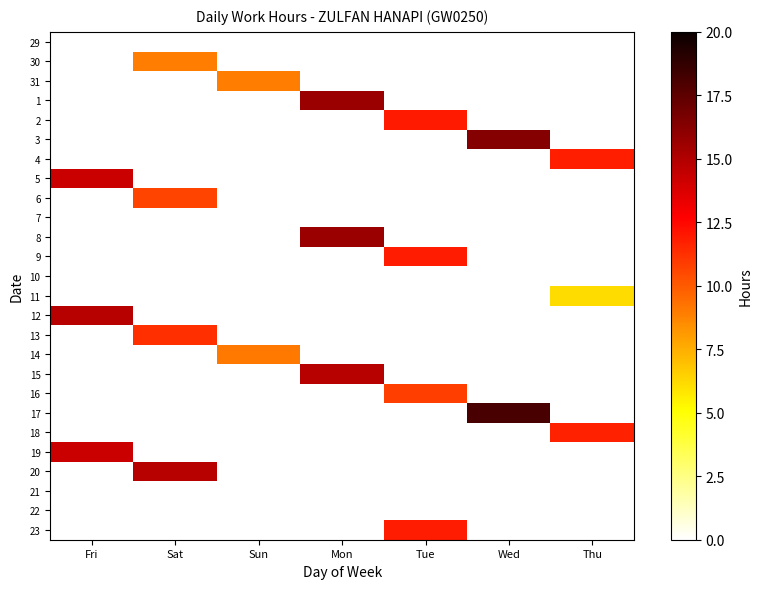

At Tue, list the series in order from smallest to largest.

29, 30, 31, 1, 3, 4, 5, 6, 7, 8, 10, 11, 12, 13, 14, 15, 17, 18, 19, 20, 21, 22, 16, 9, 23, 2